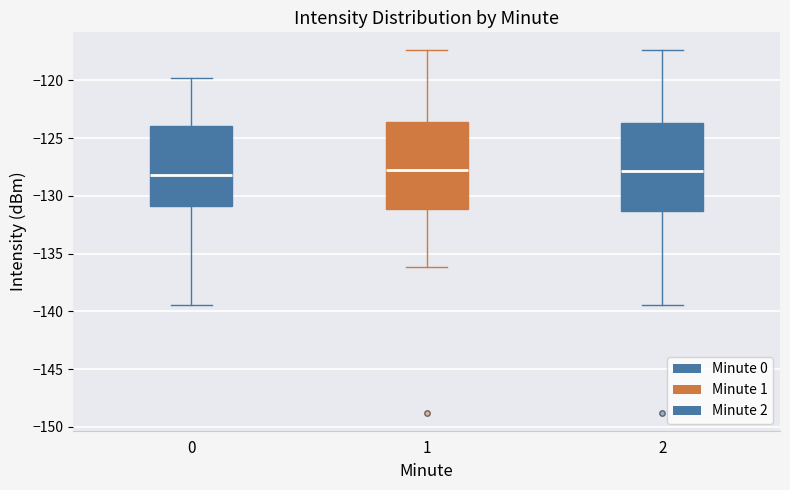

Reading left to right, read every box against the y-axis: the position of its median line, the range the box covers, and the ends of its whiskers. The values are not printed on the chart, so give them approximately, as read against the axis.

0: median -128.0, box -131.0 to -124.0, whiskers -139.5 to -120.0
1: median -127.5, box -131.0 to -123.5, whiskers -136.0 to -117.5
2: median -128.0, box -131.5 to -123.5, whiskers -139.5 to -117.5